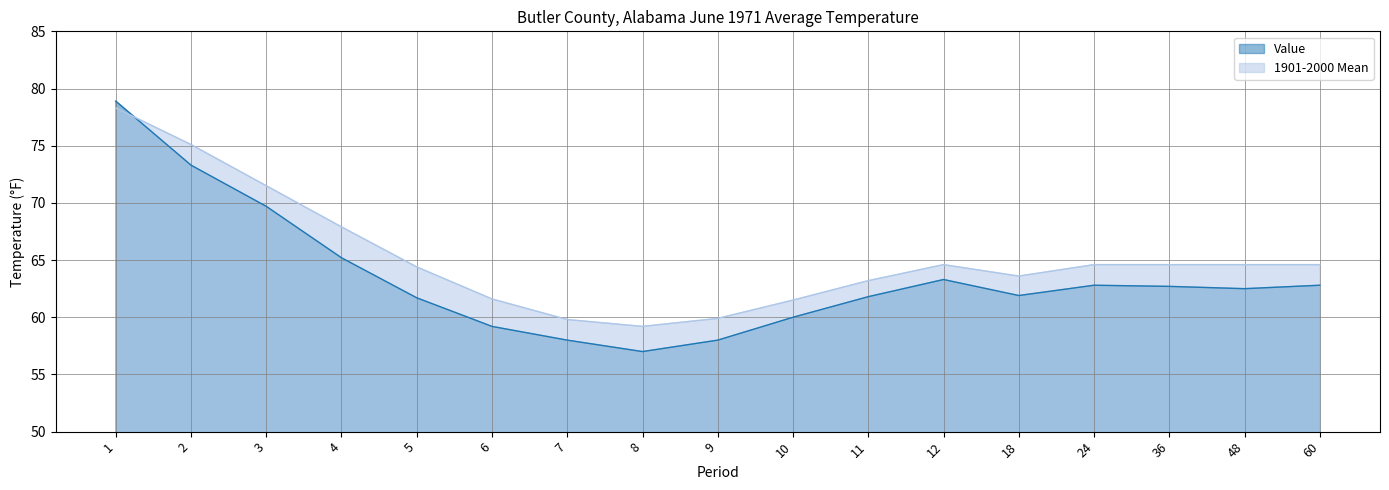

How many data points in 1901-2000 Mean are less than 64?

7